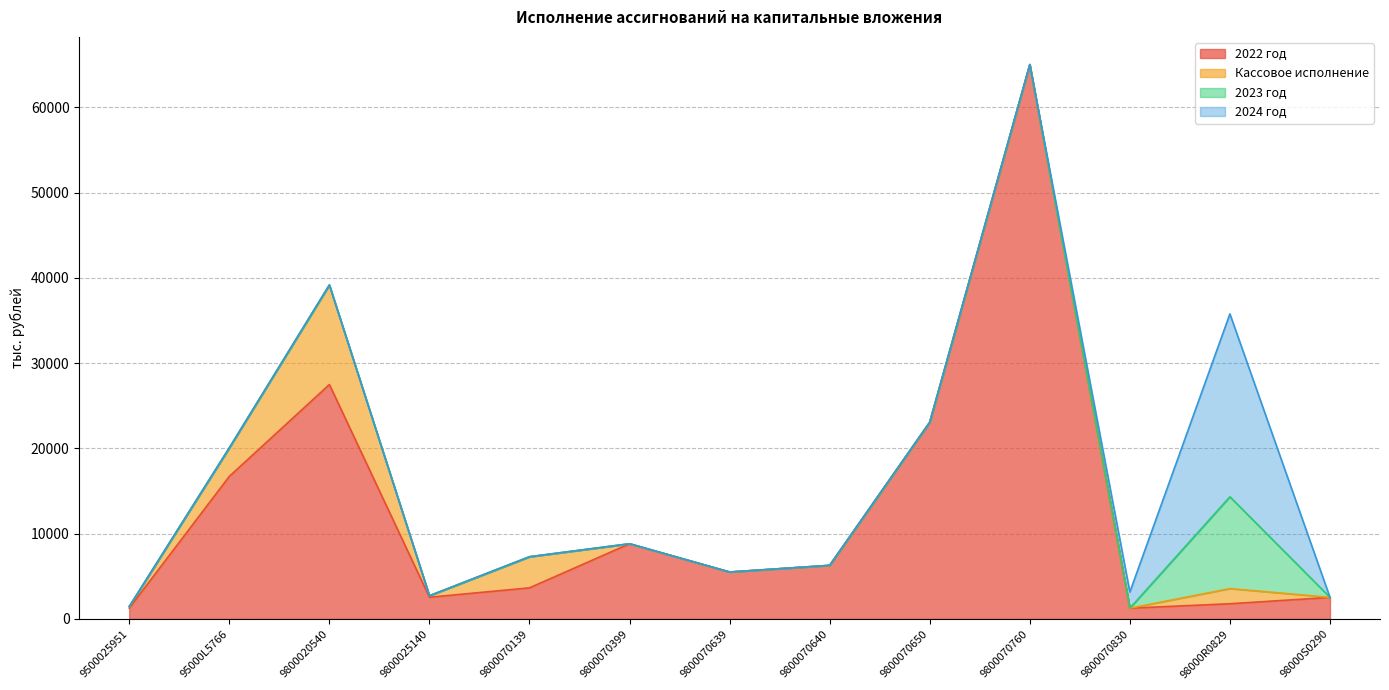

True or false: 2023 год has more than 2 points higher than both neighbors.

False